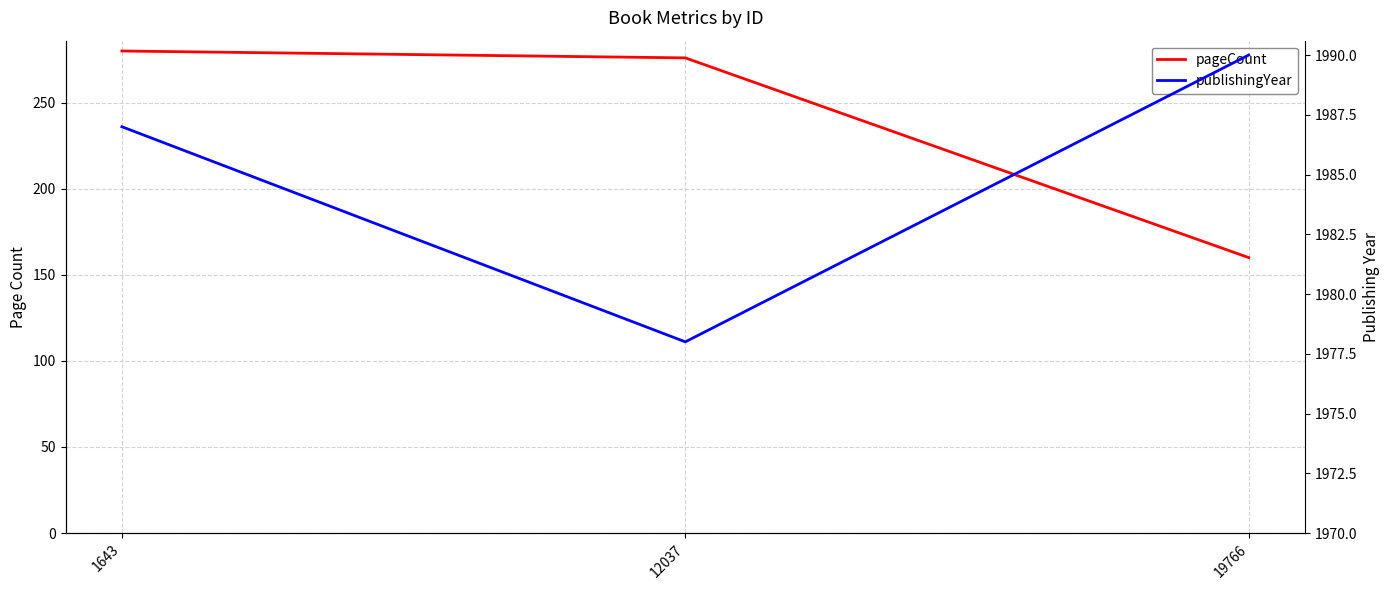

What is the value of the pageCount point at the 1st from the left?

280